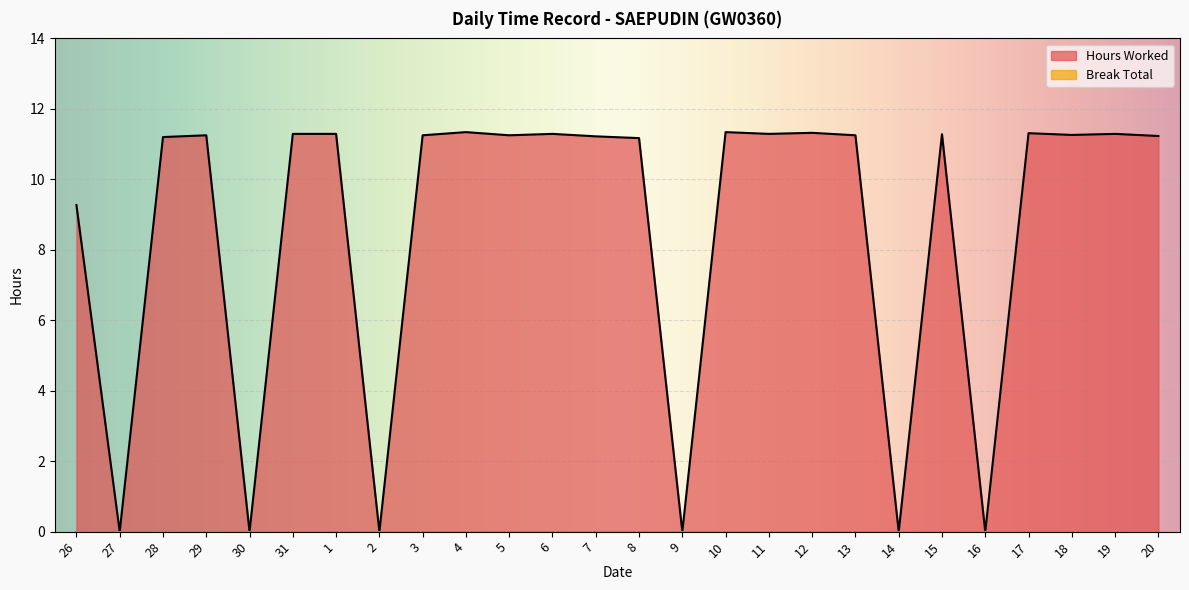

The chart shows a value of 11.2 at 20. True or false?

True